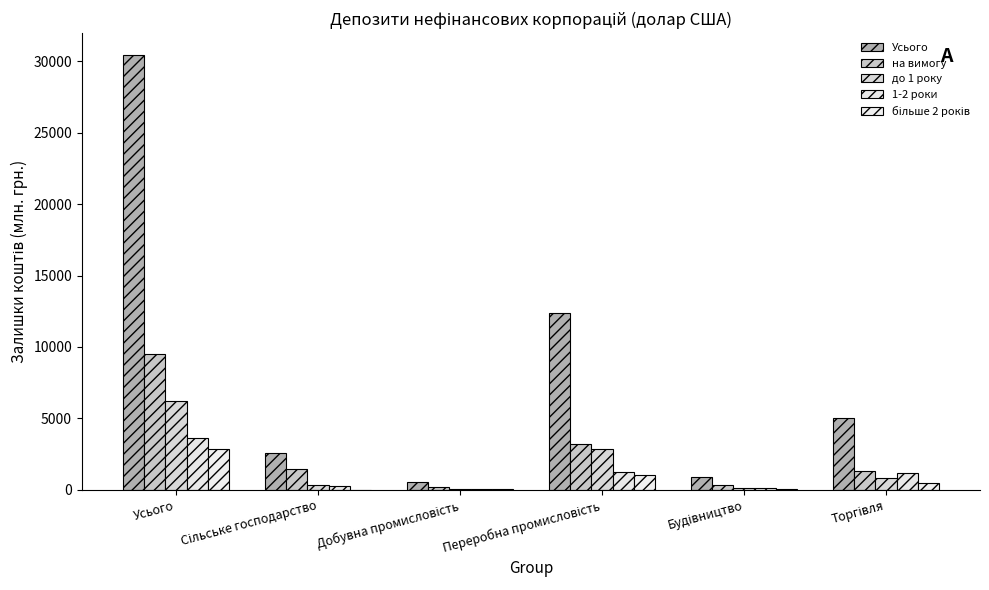

Which series changed the most between Переробна промисловість and Будівництво?

Усього